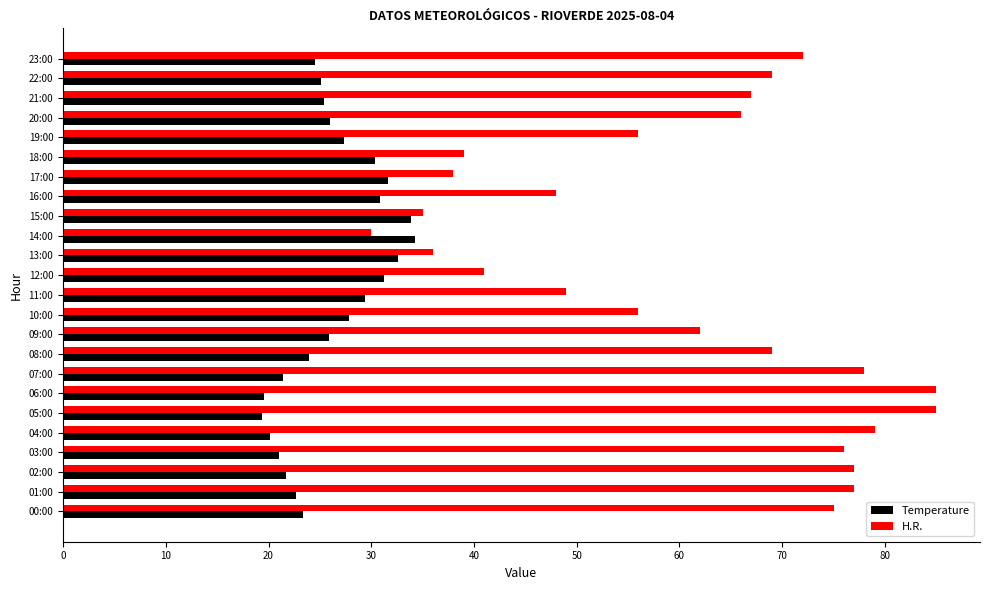

Is it true that Temperature equals 24.0 at 08:00?

True